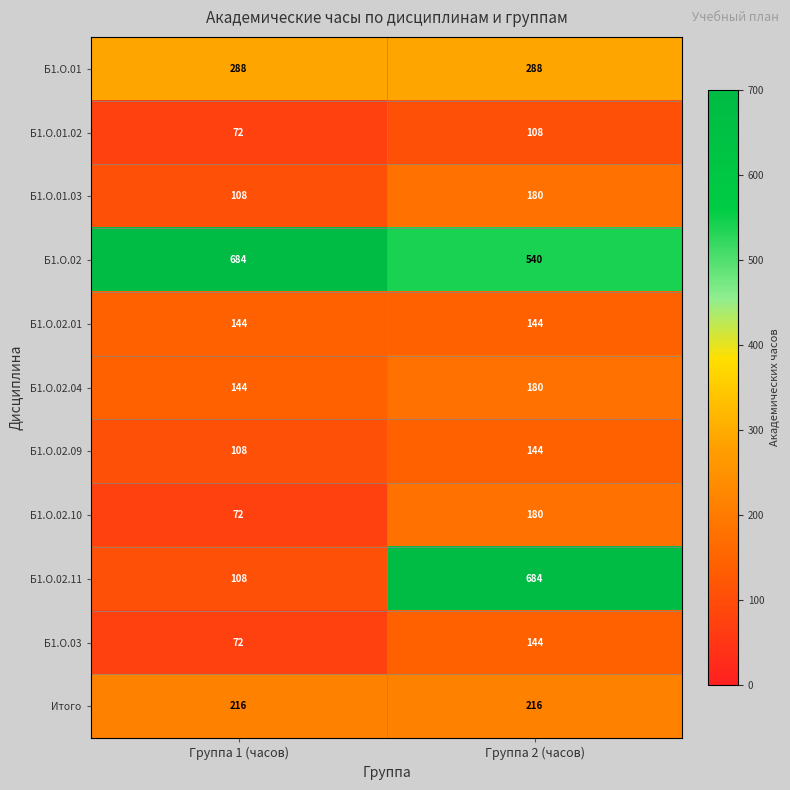

Which series changed the most between Группа 1 (часов) and Группа 2 (часов)?

Б1.О.02.11